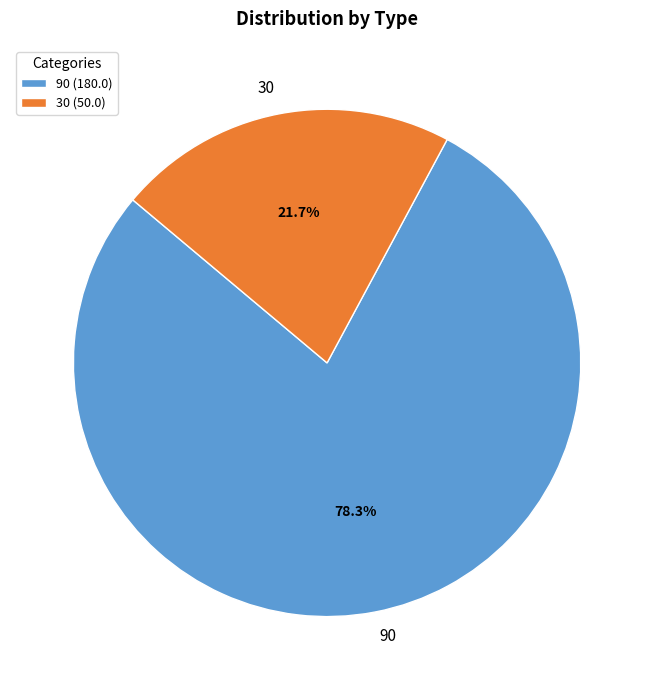

Which category has the biggest portion of the pie?

90